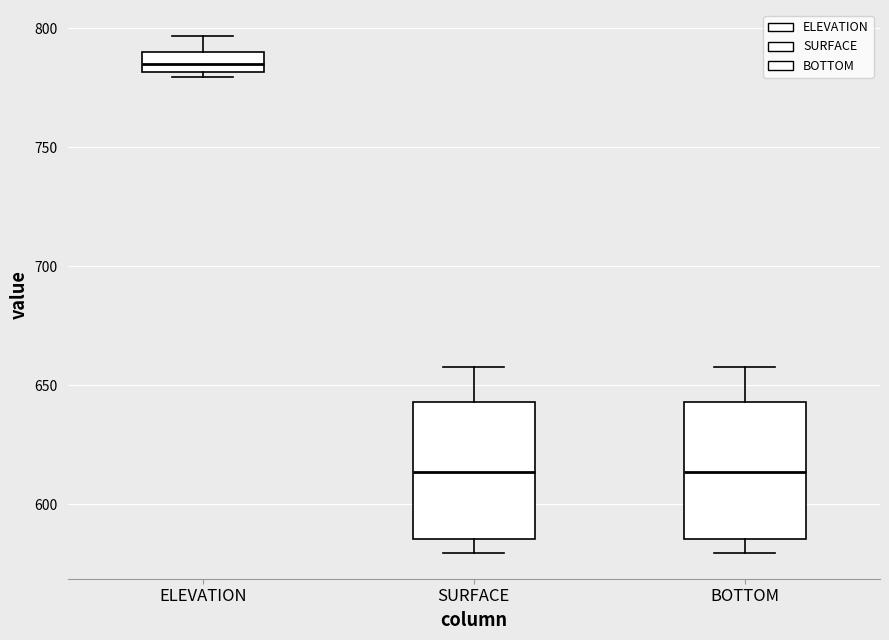

Reading left to right, read every box against the y-axis: the position of its median line, the range the box covers, and the ends of its whiskers. The values are not printed on the chart, so give them approximately, as read against the axis.

ELEVATION: median 785, box 780 to 790, whiskers 780 (just below the box's lower edge) to 795
SURFACE: median 615, box 585 to 645, whiskers 580 to 660
BOTTOM: median 615, box 585 to 645, whiskers 580 to 660